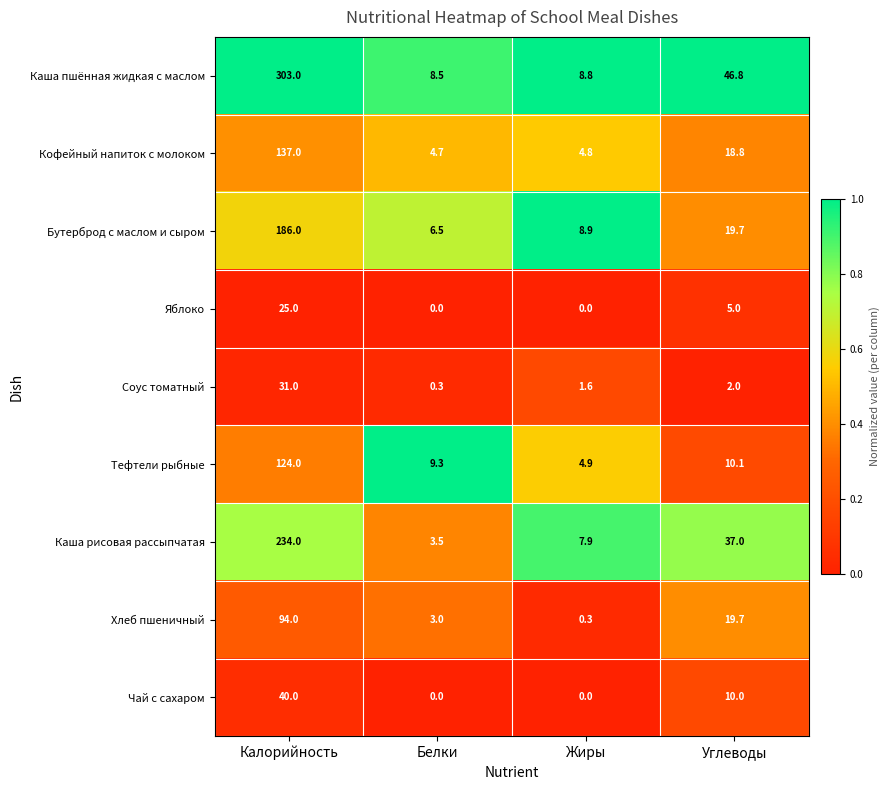

At which label does Соус томатный reach its minimum?

Белки